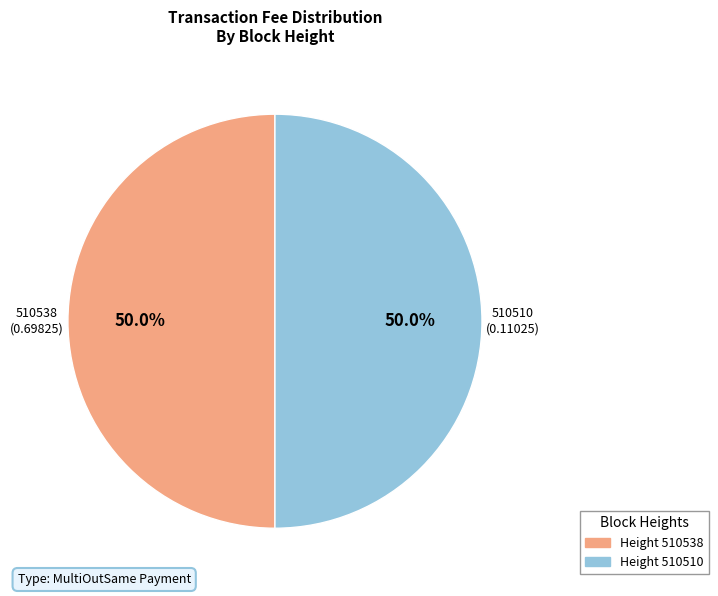

Approximately how many times larger is the value at Height 510538 compared to Height 510510?

1.0